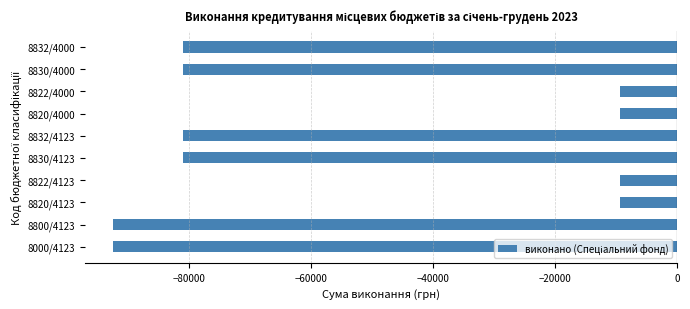

Are the bars grouped side by side (vs. stacked)?

No